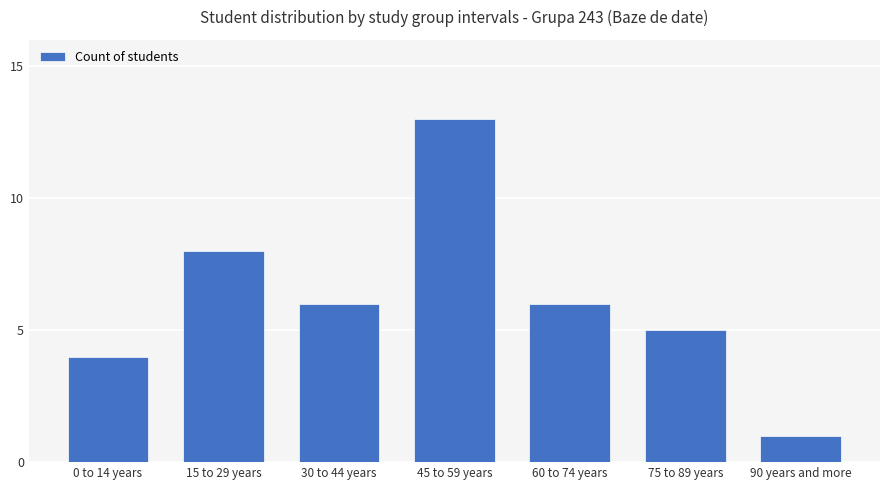

How many series are shown in this chart?

1